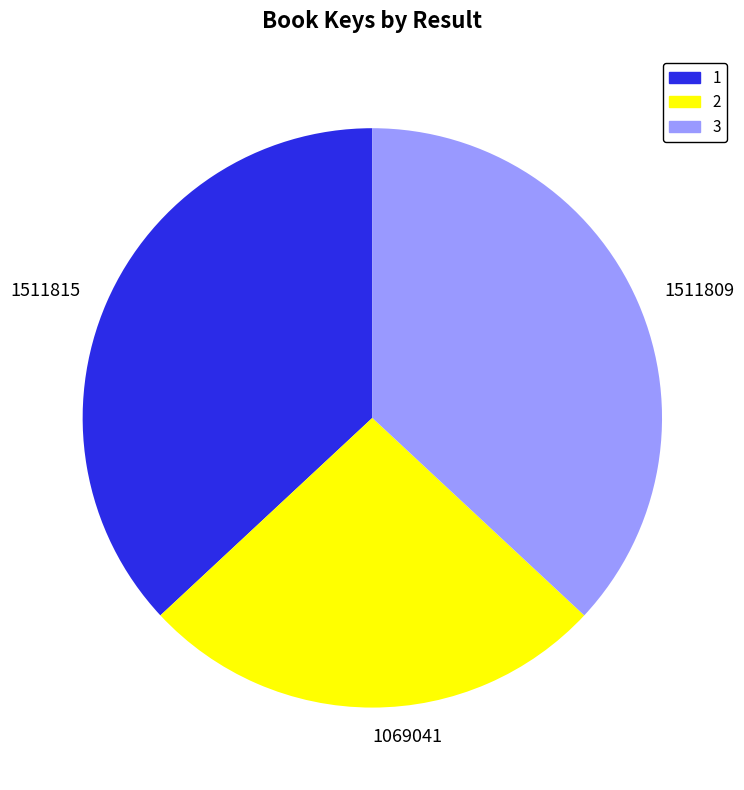

The 1511815 slice represents 45% of the pie. True or false?

False